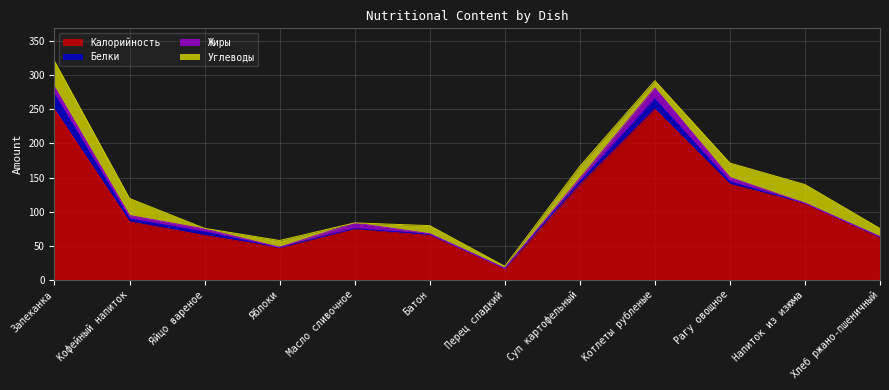

How many interior local peaks does the Жиры series have?

2